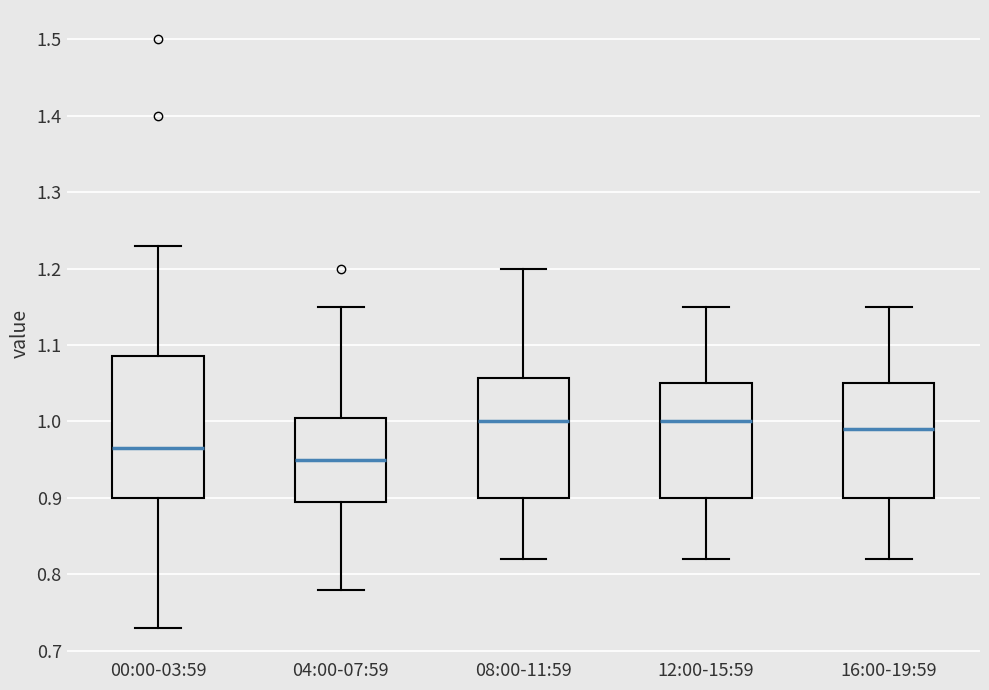

Which box is the tallest, from its lower edge to its upper edge?

00:00-03:59